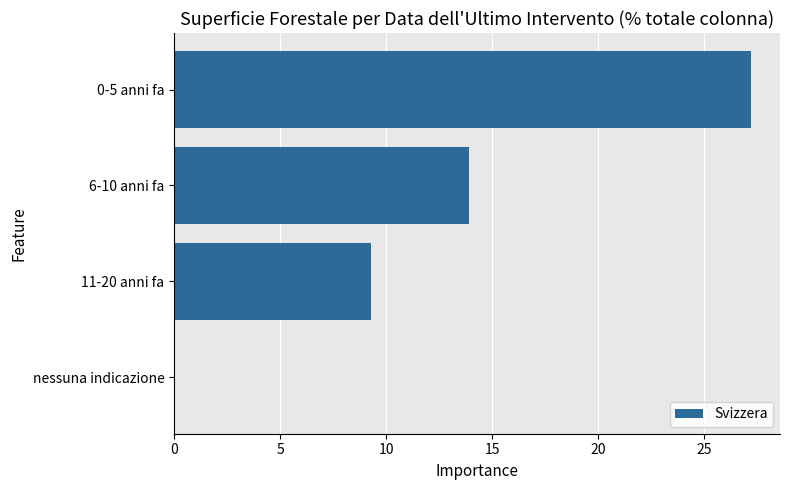

How many distinct data groups are displayed?

1